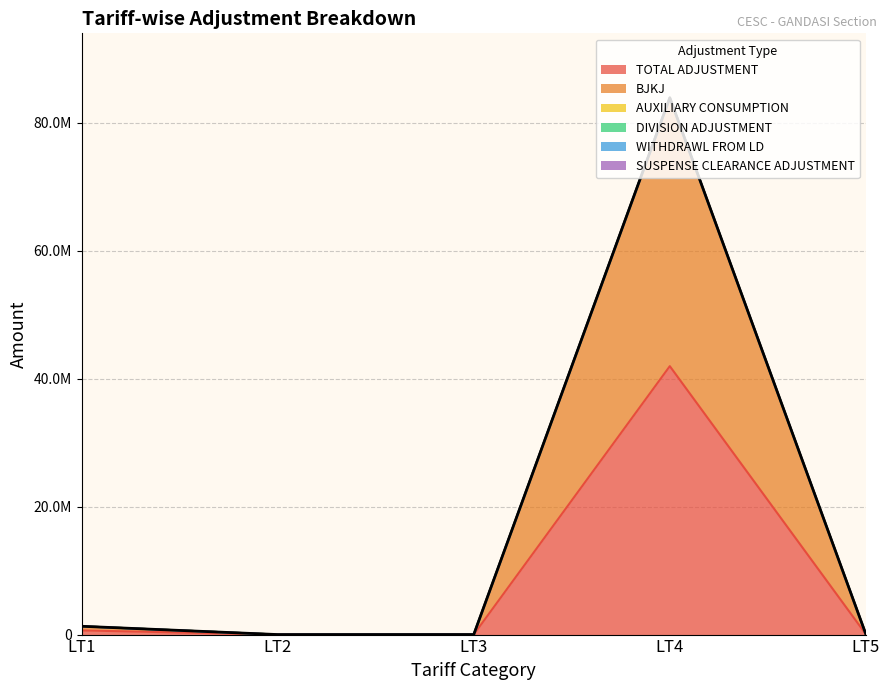

Is the value of AUXILIARY CONSUMPTION at LT2 greater than the value of SUSPENSE CLEARANCE ADJUSTMENT at LT3?

No